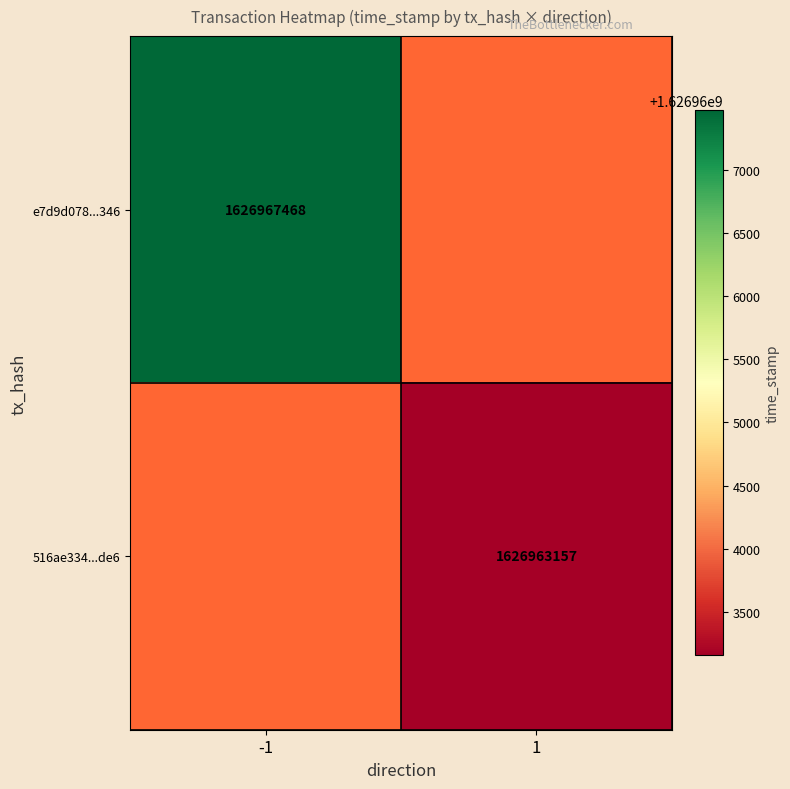

True or false: e7d9d078...346 has a value of 2822358588 at -1.

False